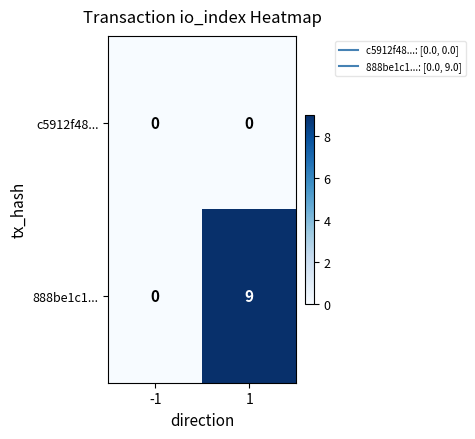

Rank the series by their maximum value, from lowest to highest.

c5912f48..., 888be1c1...